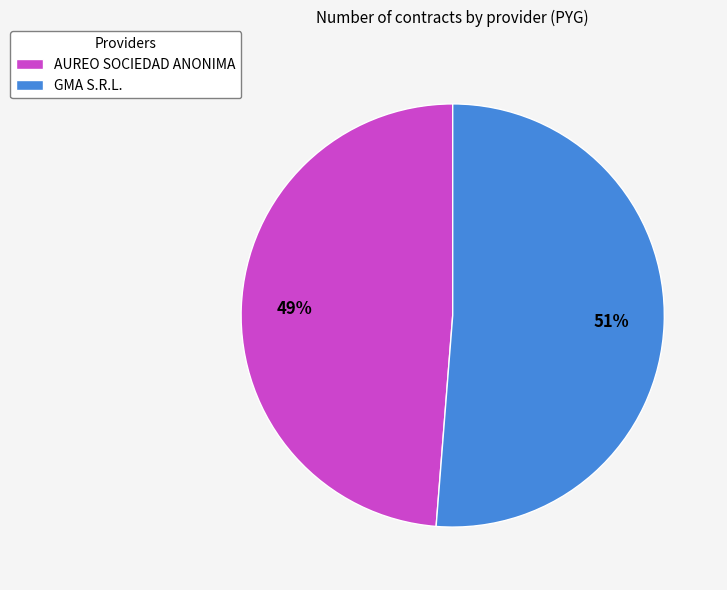

To the nearest percent, what percentage of the pie is AUREO SOCIEDAD ANONIMA?

49%